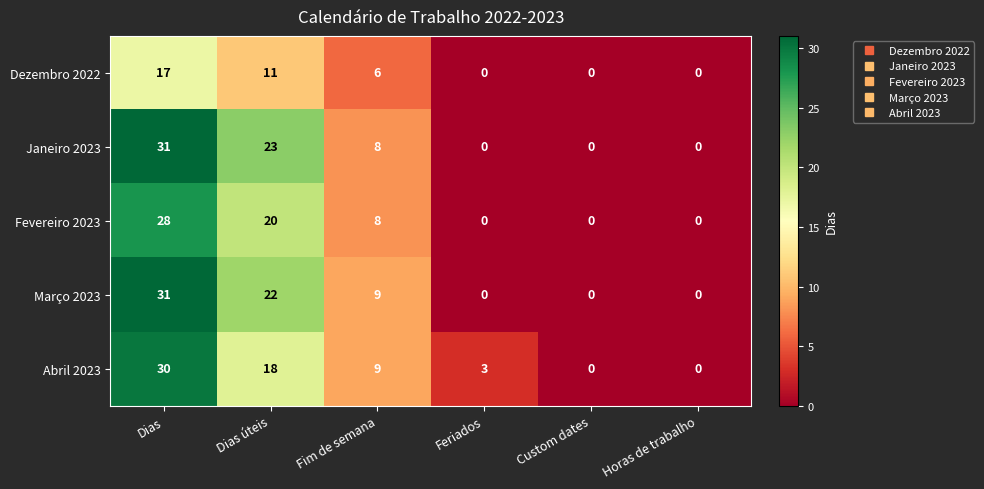

Between Dias and Dias úteis, which series saw the biggest shift?

Abril 2023